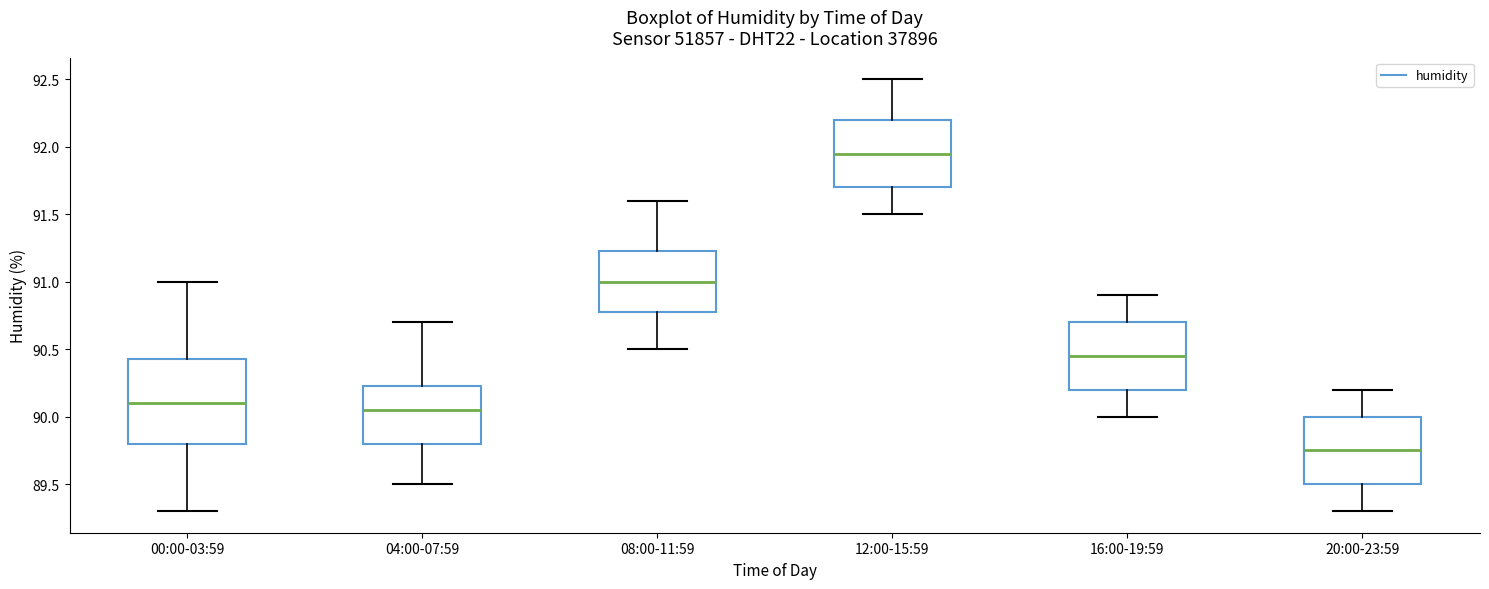

Where is the lower edge of the box for 16:00-19:59 on the y-axis? The values are not printed on the chart, so give them approximately, as read against the axis.

90.20